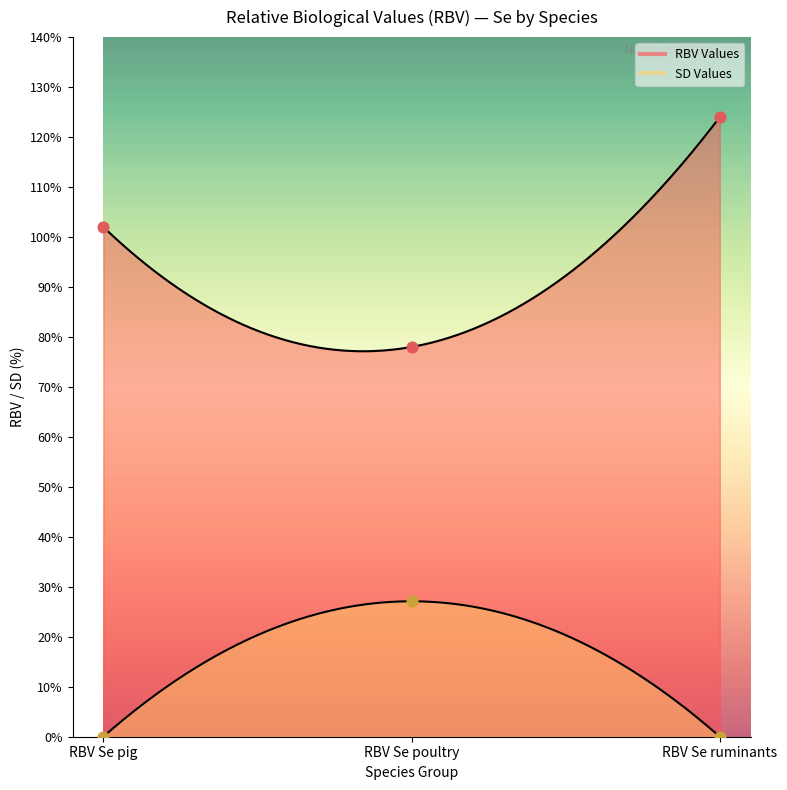

What is the change in value from RBV Se pig to RBV Se poultry?

-24